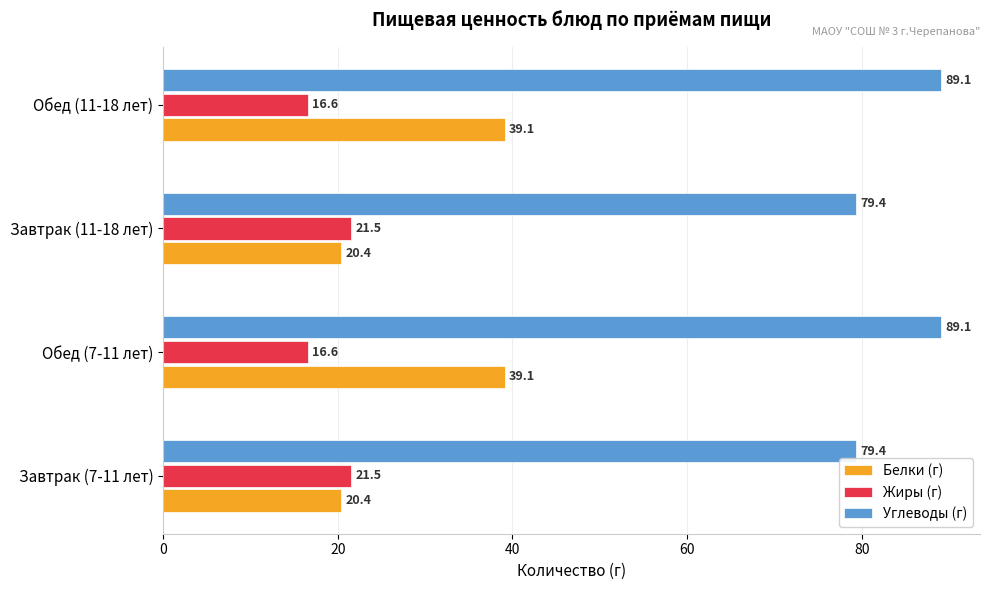

What is the spread (max minus min) of values at Обед (11-18 лет)?

72.5